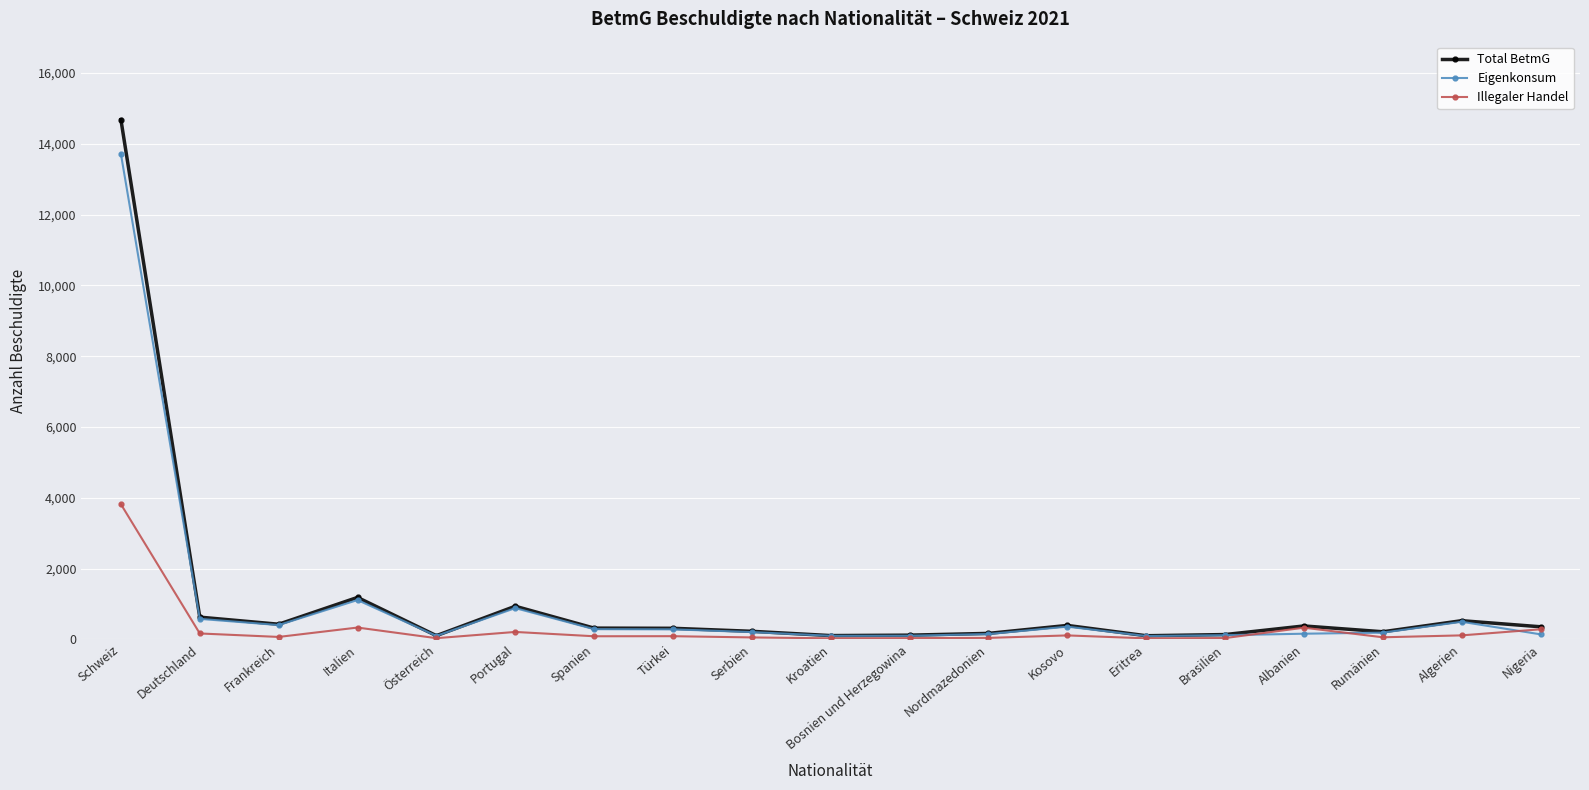

Which series has the largest range (max minus min)?

Total BetmG